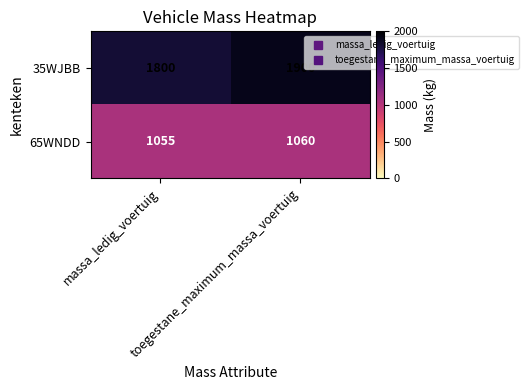

What is the spread (max minus min) of values at massa_ledig_voertuig?

745